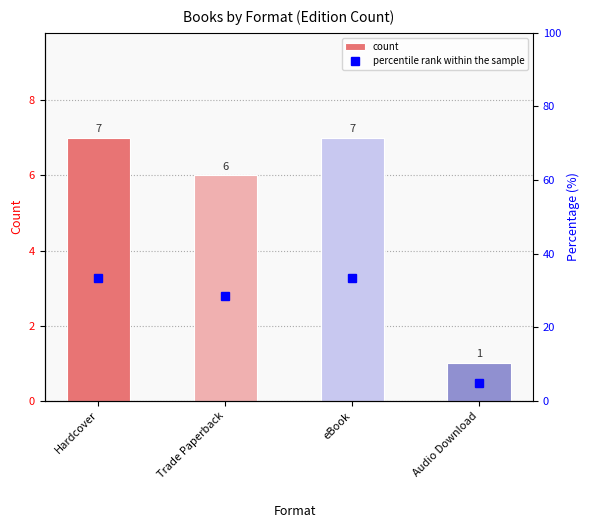

At which category is the sum across all series the highest?

Hardcover